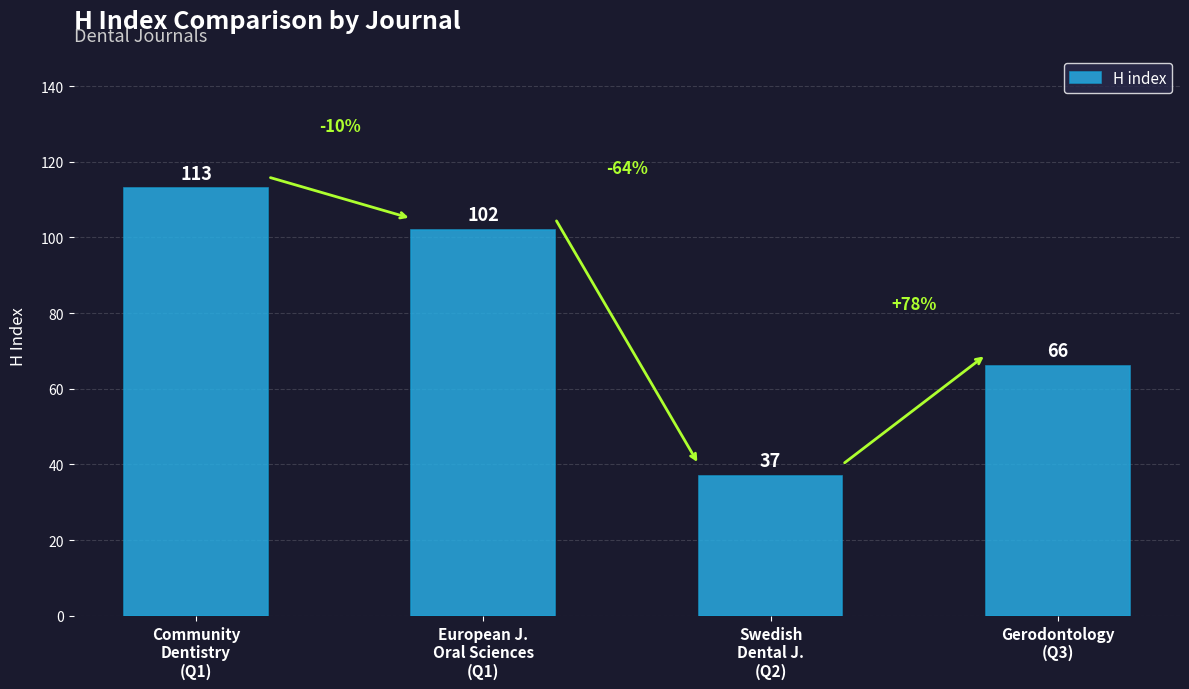

Between Swedish
Dental J.
(Q2) and Community
Dentistry
(Q1), which is larger?

Community
Dentistry
(Q1)